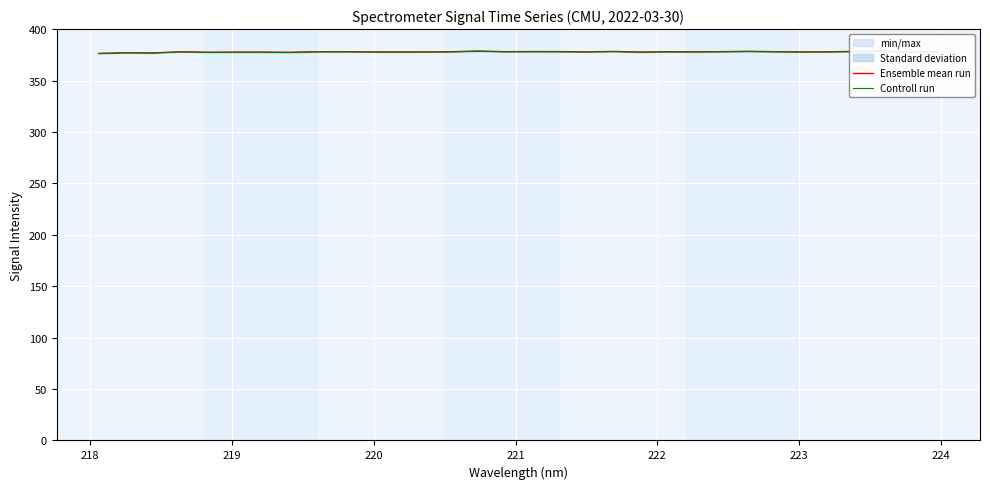

At how many categories does at least one series exceed 377?

30